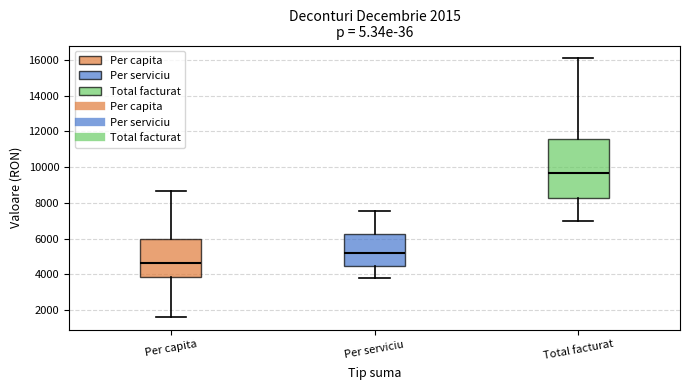

Which box has the highest median line?

Total facturat